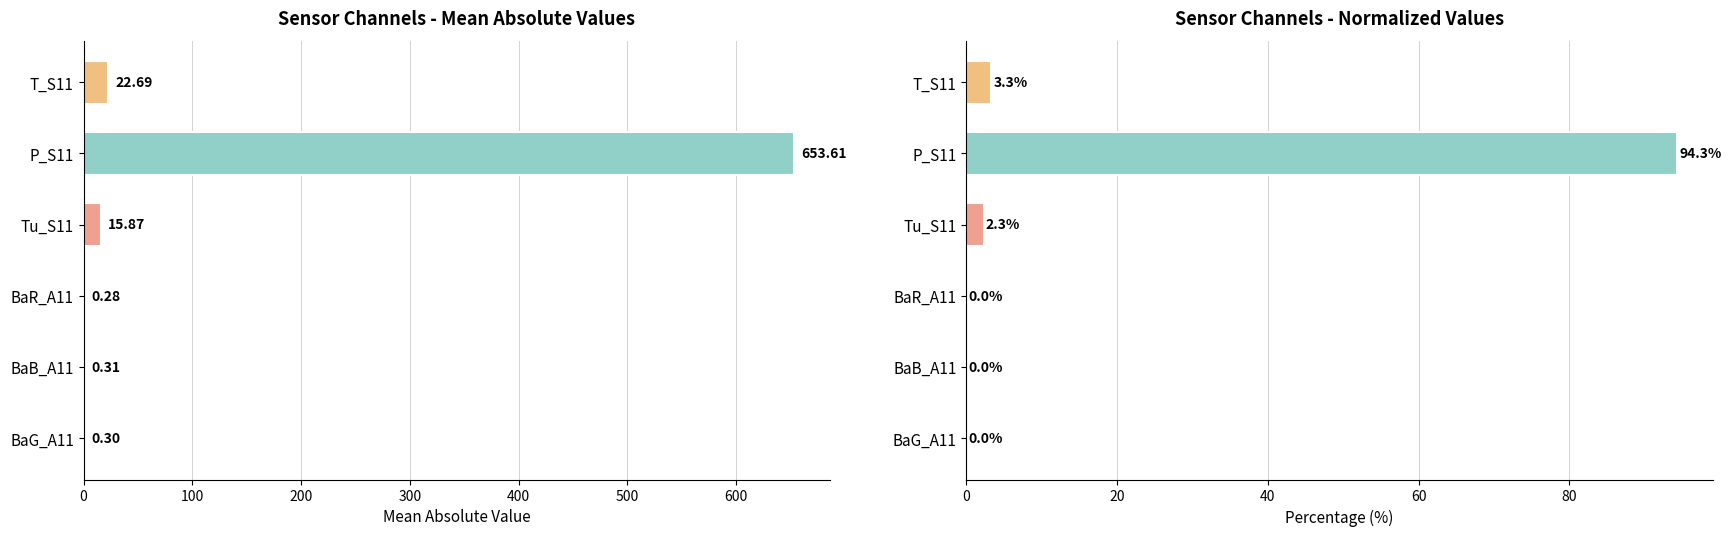

What is the value of the Percentage bar at the 4th from the left?

2.3